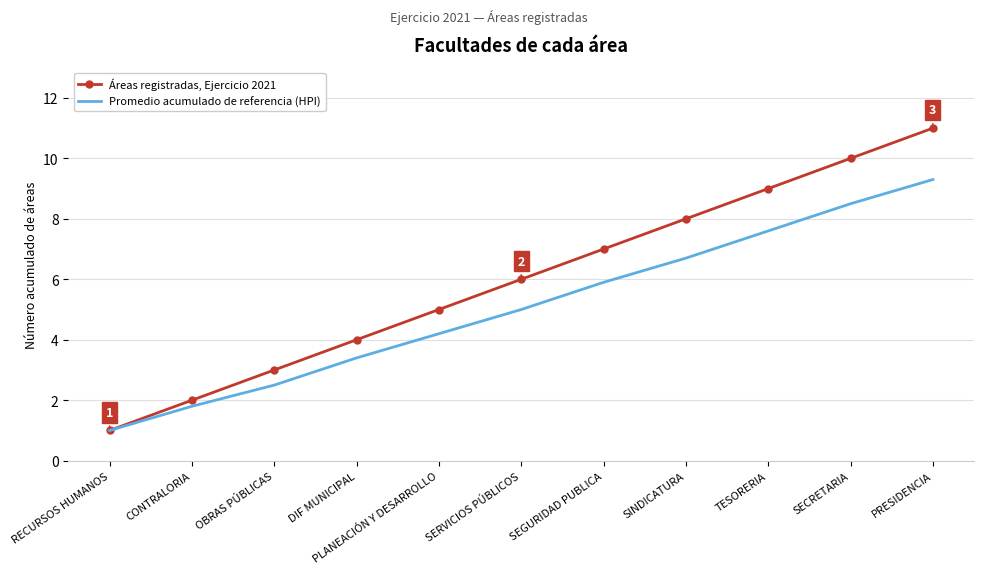

What position from the right is OBRAS PÚBLICAS?

9